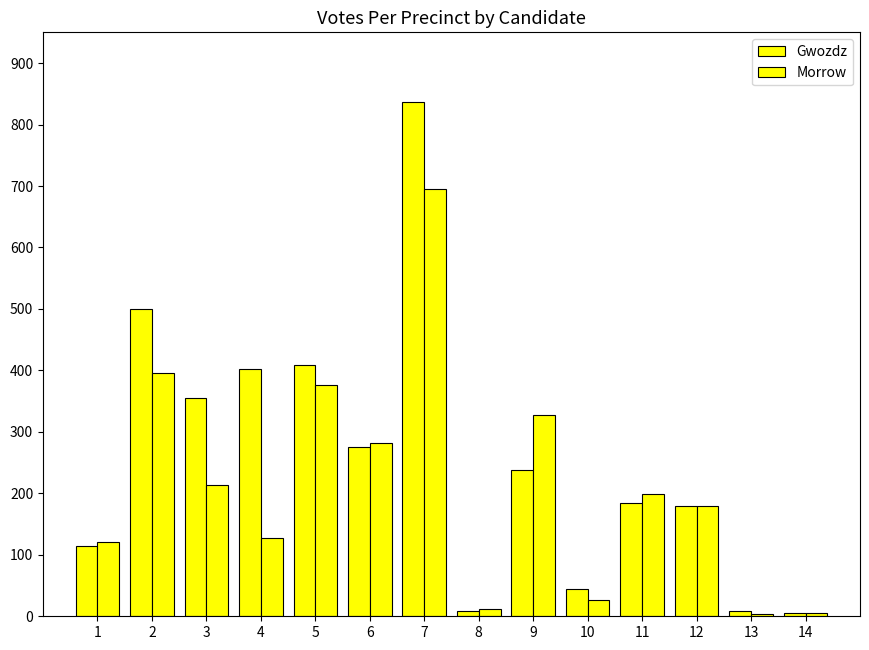

How many groups of bars are there?

14